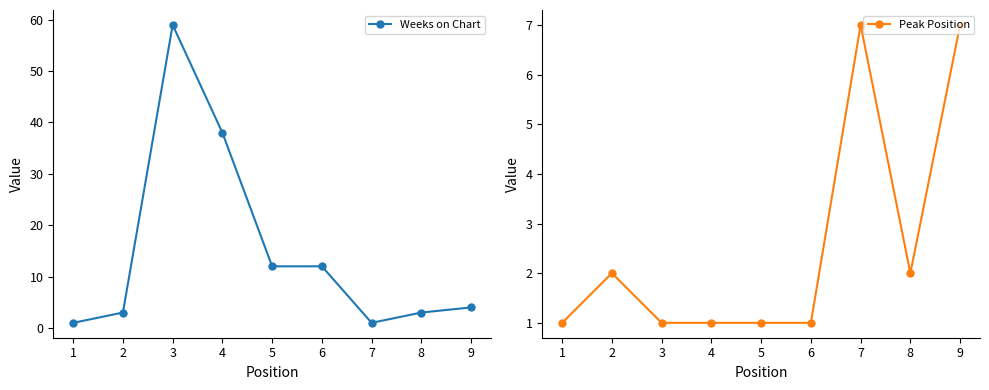

Read the Weeks on Chart value at 4, to the nearest 10.

40